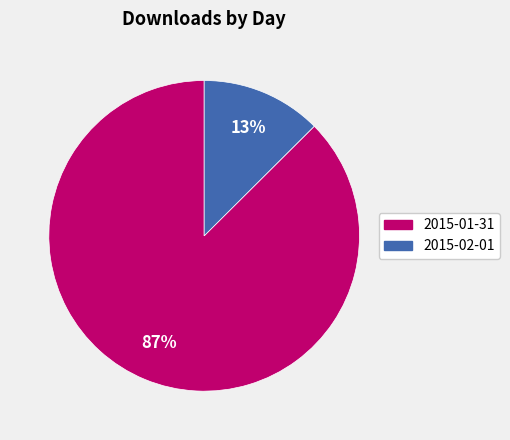

The 2015-02-01 slice represents 13% of the pie. True or false?

True